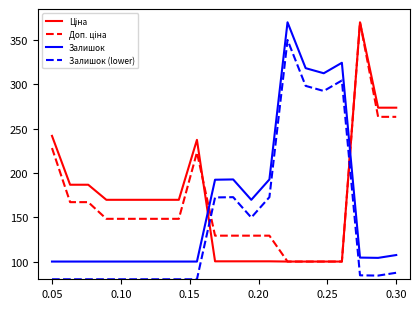

What is the maximum value shown in the chart?

370.0